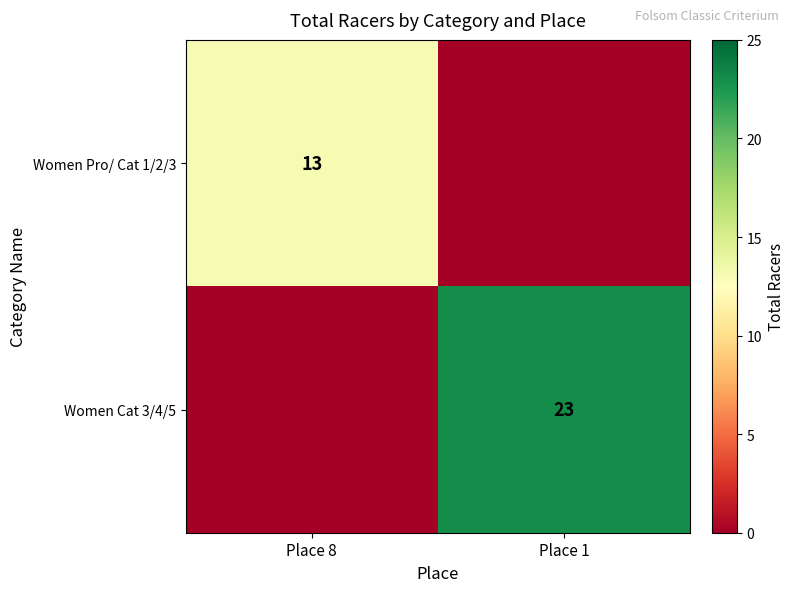

Is the value of Women Cat 3/4/5 at Place 1 greater than the value of Women Pro/ Cat 1/2/3 at Place 8?

Yes